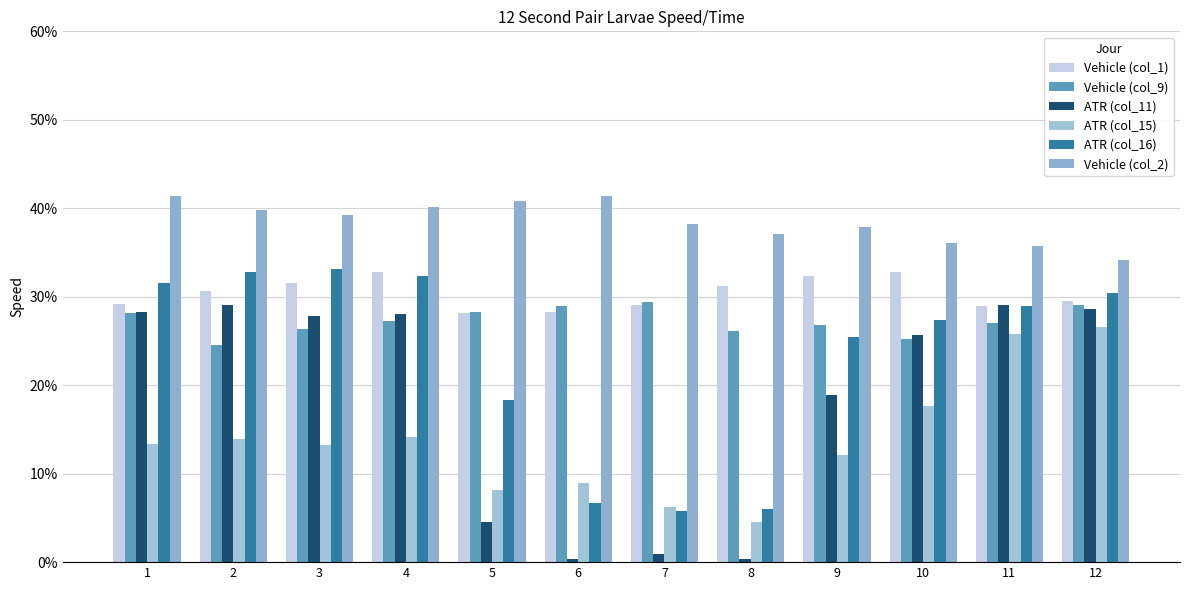

Where is Vehicle (col_2) nearest to the value 37?

8